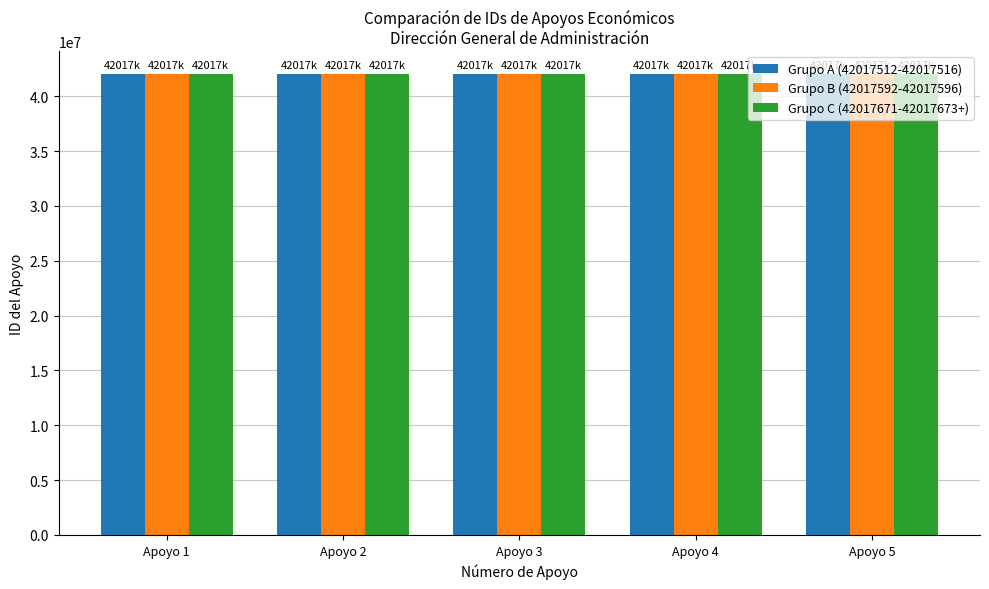

What is the value of the Grupo C (42017671-42017673+) bar at the 4th from the left?

42017517